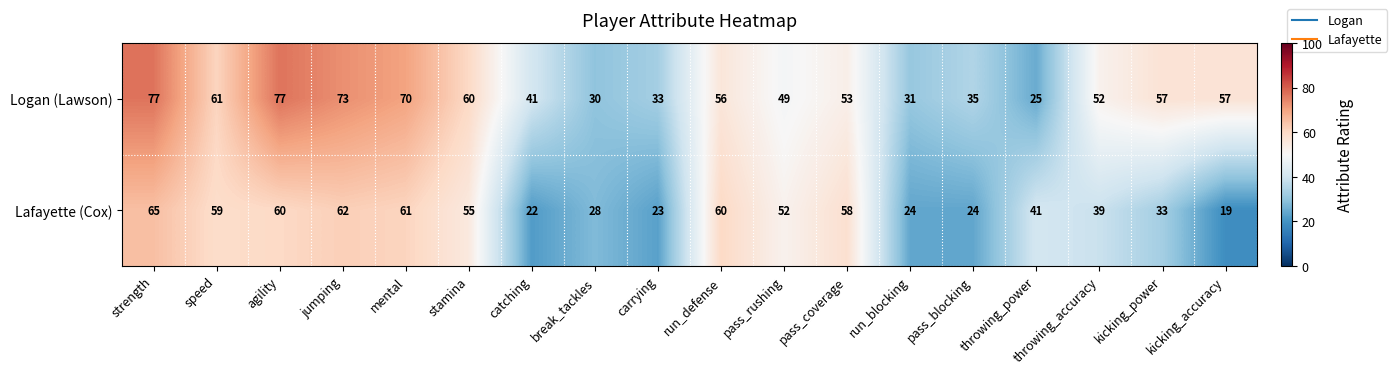

Between pass_coverage and throwing_accuracy, which series saw the biggest shift?

Lafayette (Cox)